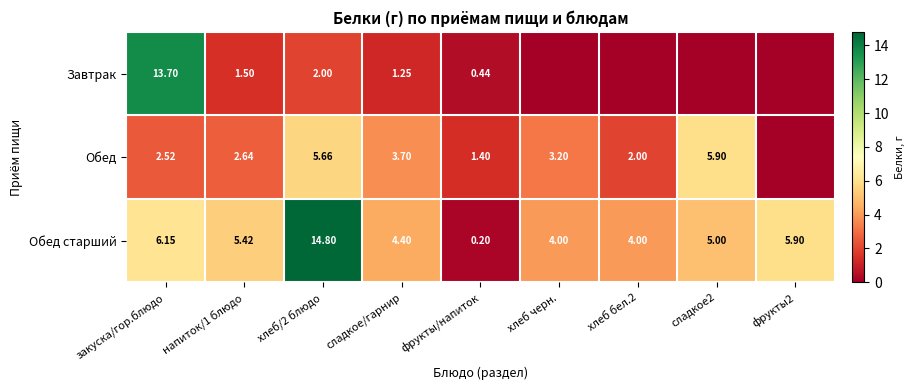

Where does the Обед старший series first go above 5?

закуска/гор.блюдо